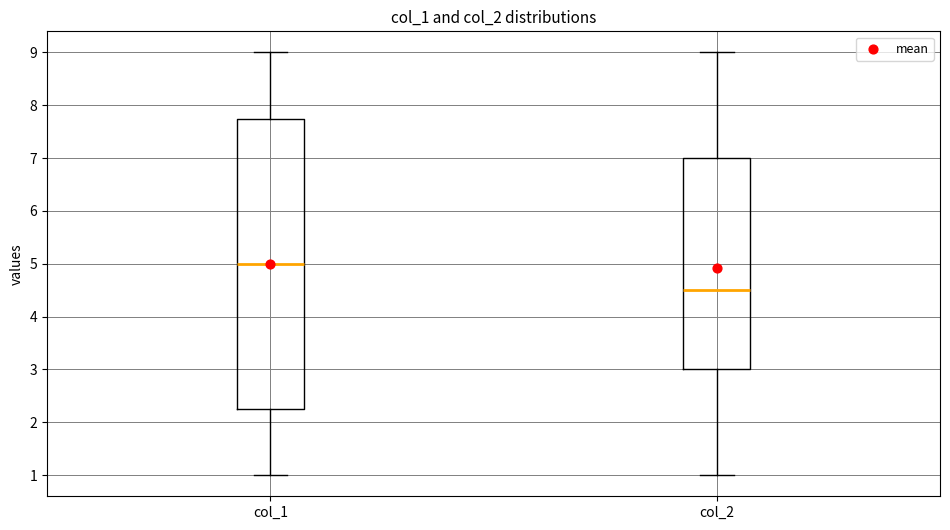

Which box's median line is the lowest?

col_2